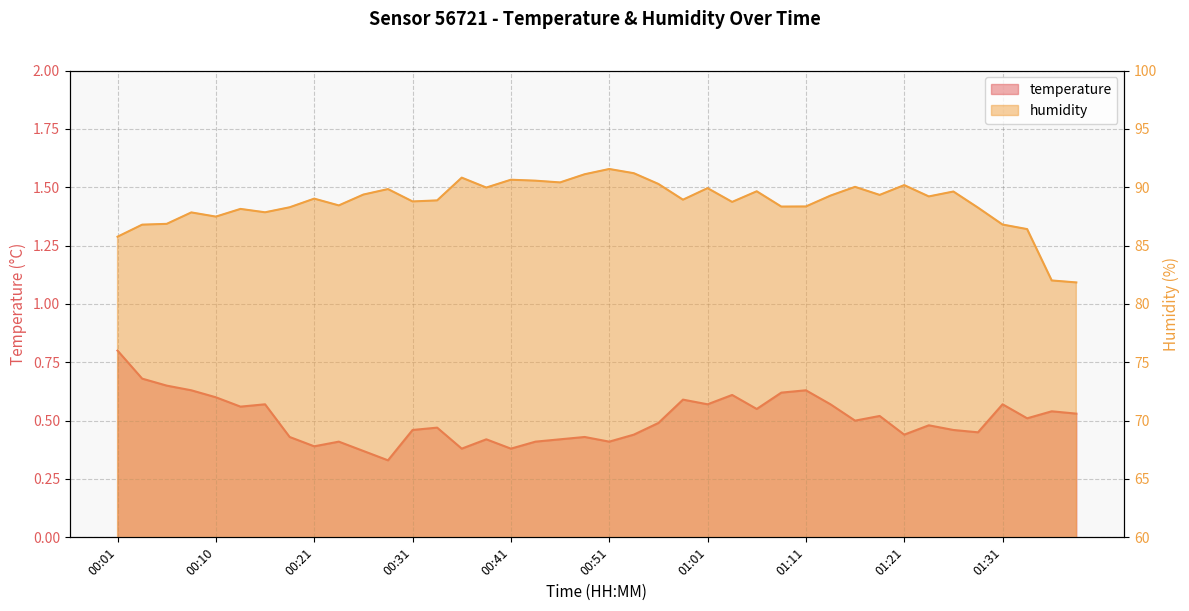

Is the value of humidity at 00:06 greater than the value of temperature at 00:49?

Yes